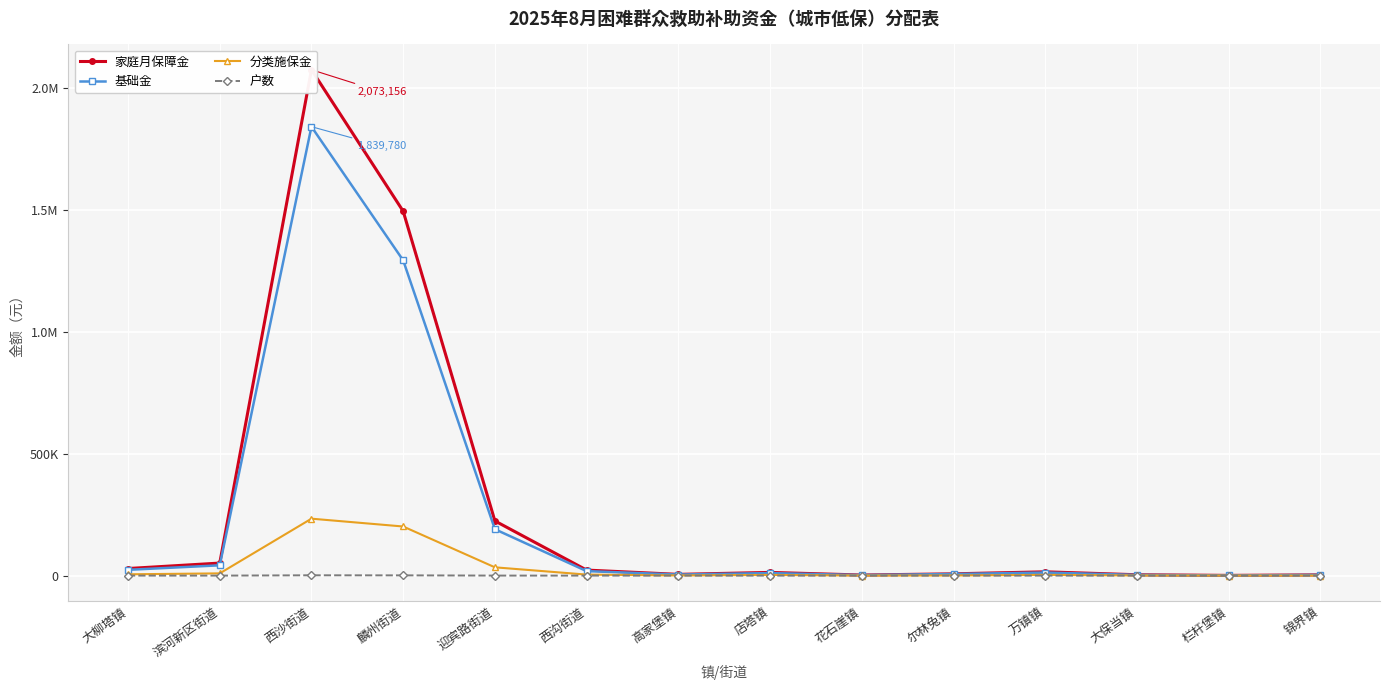

What is the sum of the 分类施保金 values at 锦界镇 and 麟州街道?

201552